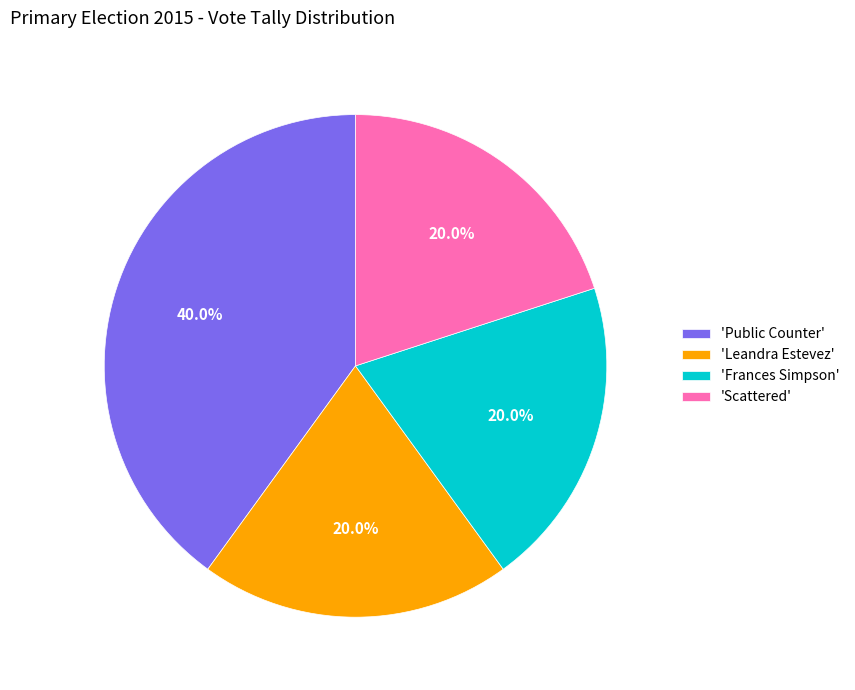

To the nearest percent, what is the average slice percentage?

25%